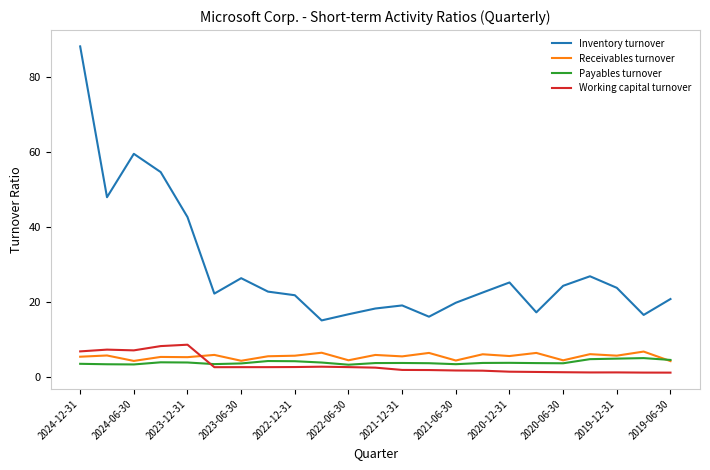

What is the minimum value for Receivables turnover?

4.3